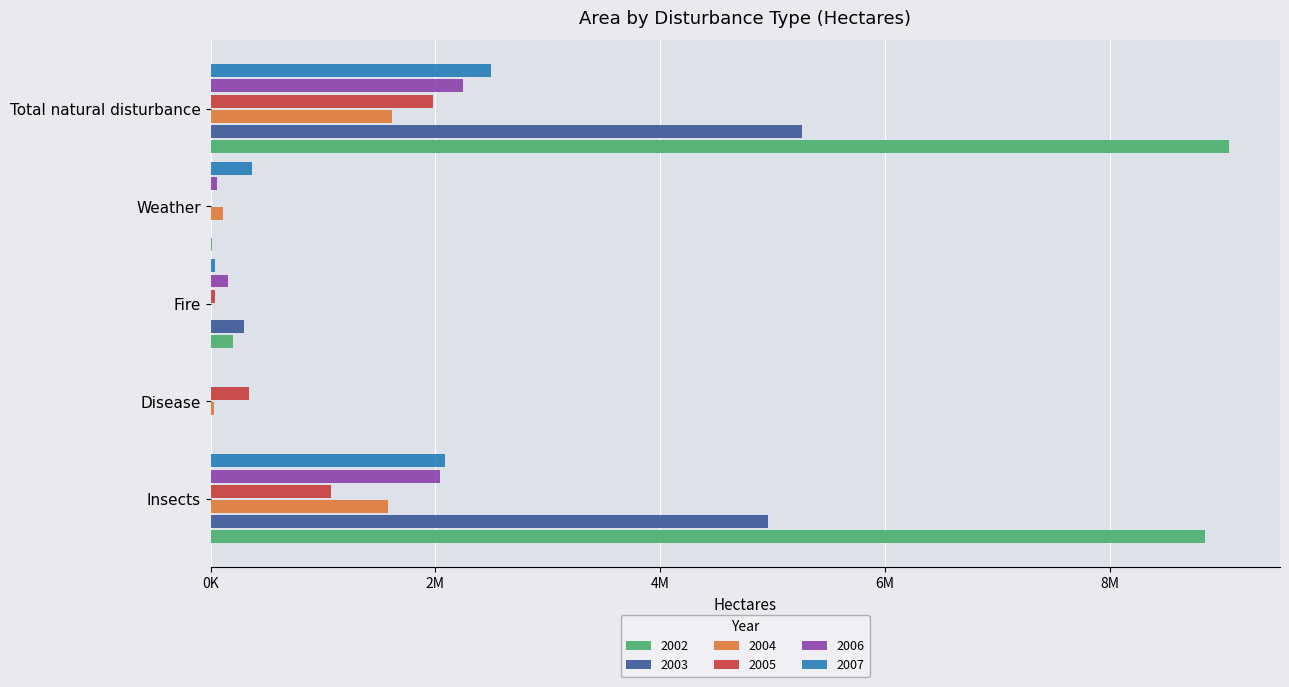

At which label is 2006 closest to 1123635?

Insects